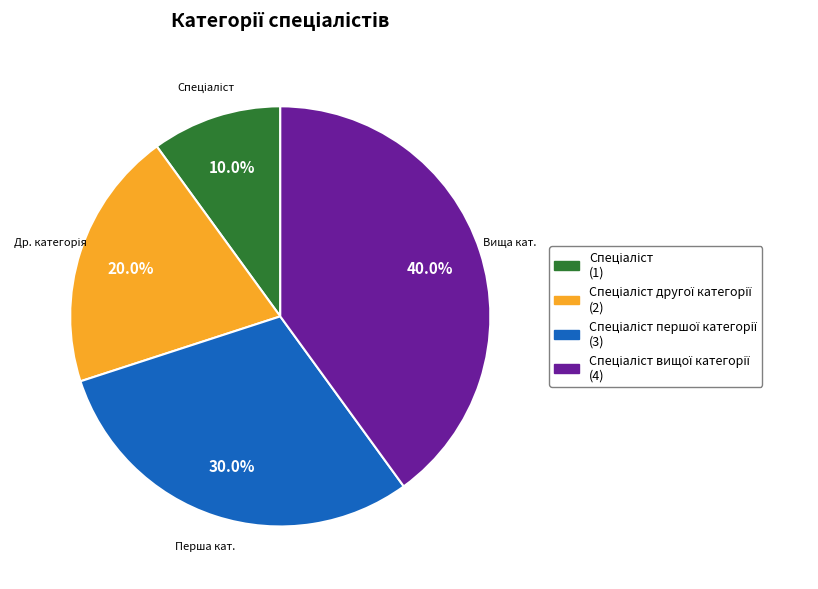

Does any single category account for the majority?

No